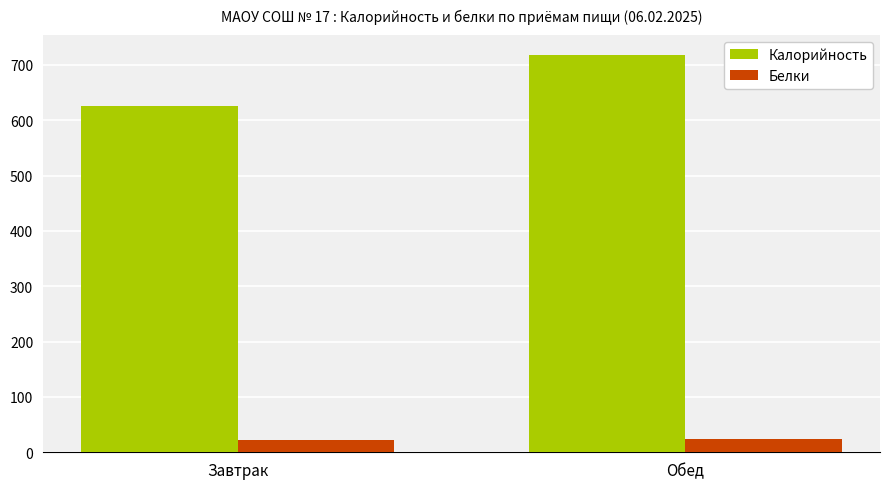

Which category has the highest value across all series?

Обед